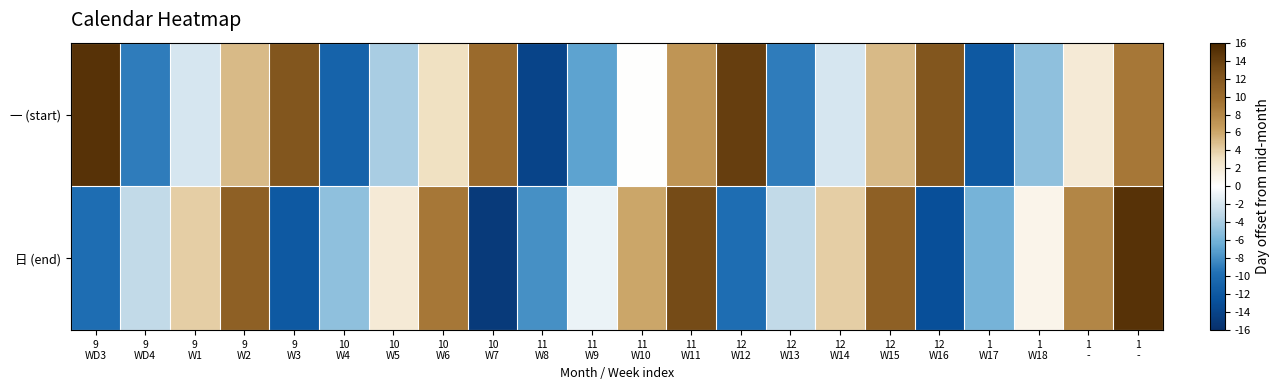

Between 9
WD3 and 10
W7, which is larger?

9
WD3